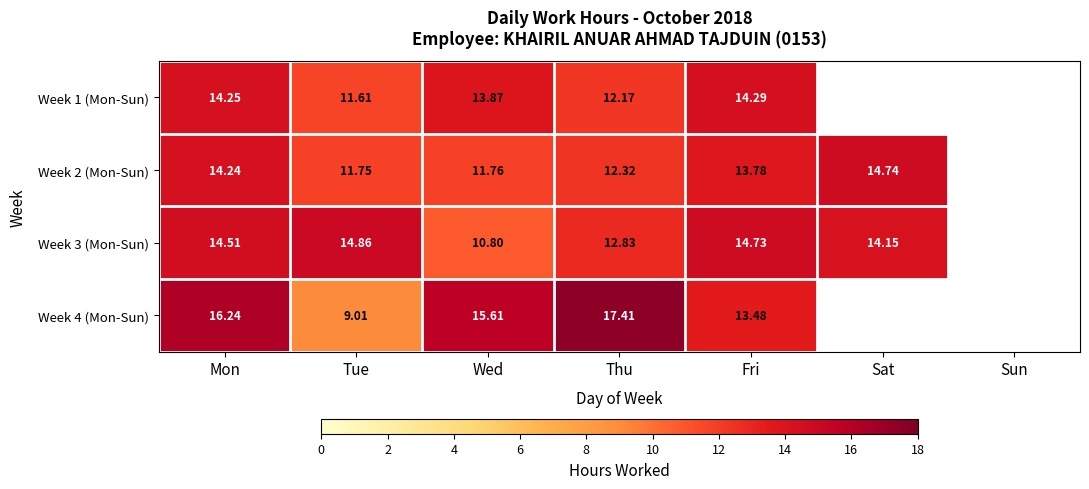

List the series in order of their peak value, lowest first.

Week 1 (Mon-Sun), Week 2 (Mon-Sun), Week 3 (Mon-Sun), Week 4 (Mon-Sun)